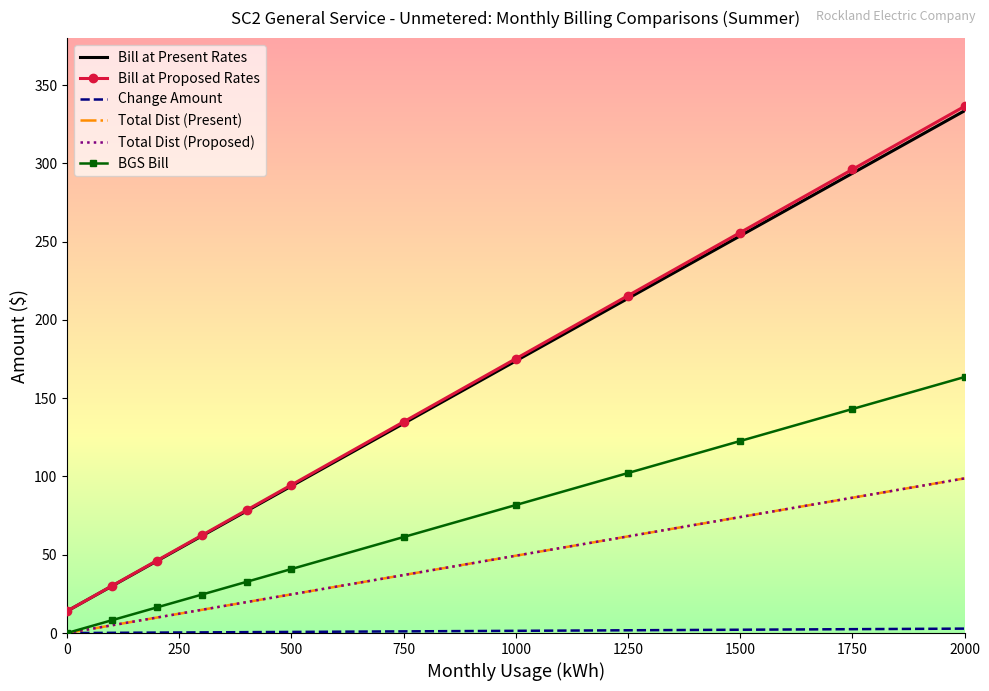

Reading left to right, what are all the values shown in this chart?

Bill at Present Rates: 14.0	30.0	46.0	61.9	77.9	93.9	133.8	173.8	213.7	253.7	293.6	333.6
Bill at Proposed Rates: 14.0	30.1	46.2	62.4	78.5	94.6	134.9	175.2	215.5	255.8	296.1	336.4
Change Amount: 0.0	0.1	0.3	0.4	0.6	0.7	1.1	1.4	1.8	2.1	2.5	2.8
Total Dist (Present): 0.0	4.9	9.9	14.8	19.8	24.7	37.0	49.4	61.7	74.1	86.4	98.8
Total Dist (Proposed): 0.0	4.9	9.9	14.8	19.8	24.7	37.0	49.4	61.7	74.1	86.4	98.8
BGS Bill: 0.0	8.2	16.4	24.5	32.7	40.9	61.3	81.8	102.2	122.6	143.1	163.5